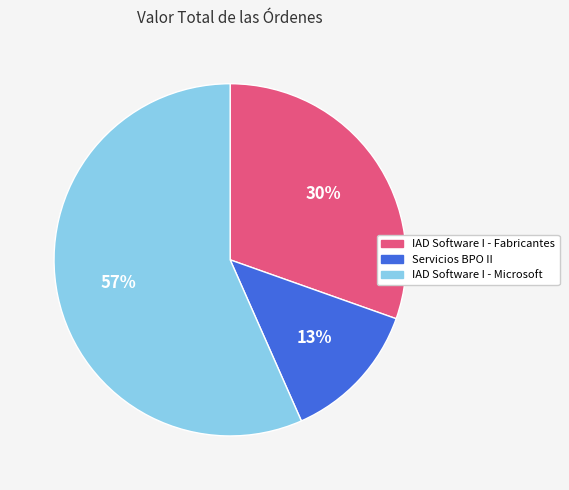

To the nearest percent, what is the difference between the IAD Software I - Fabricantes and Servicios BPO II slice percentages?

17%